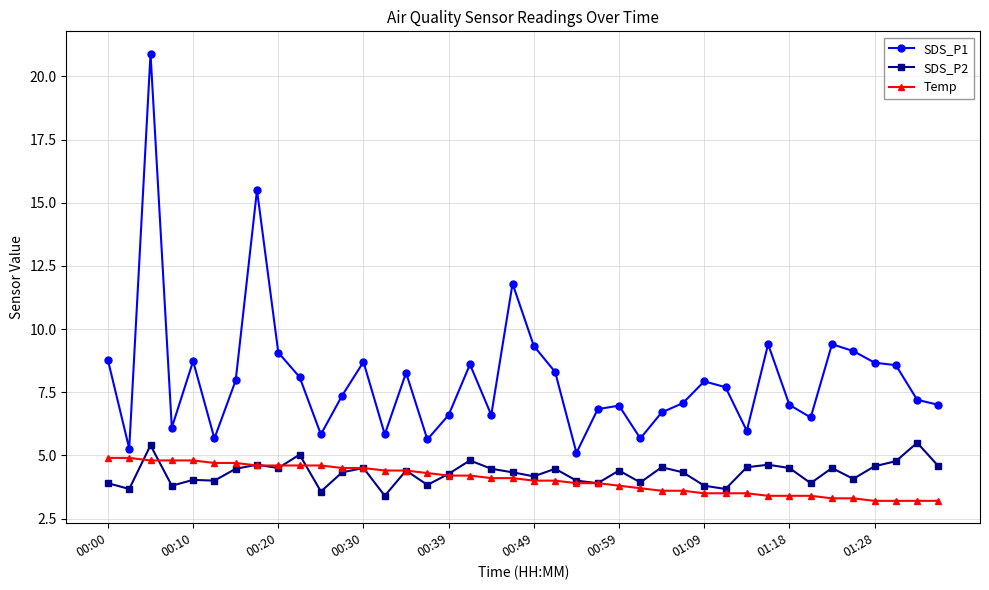

What is the value of the SDS_P2 point at the 19th from the left?

4.5